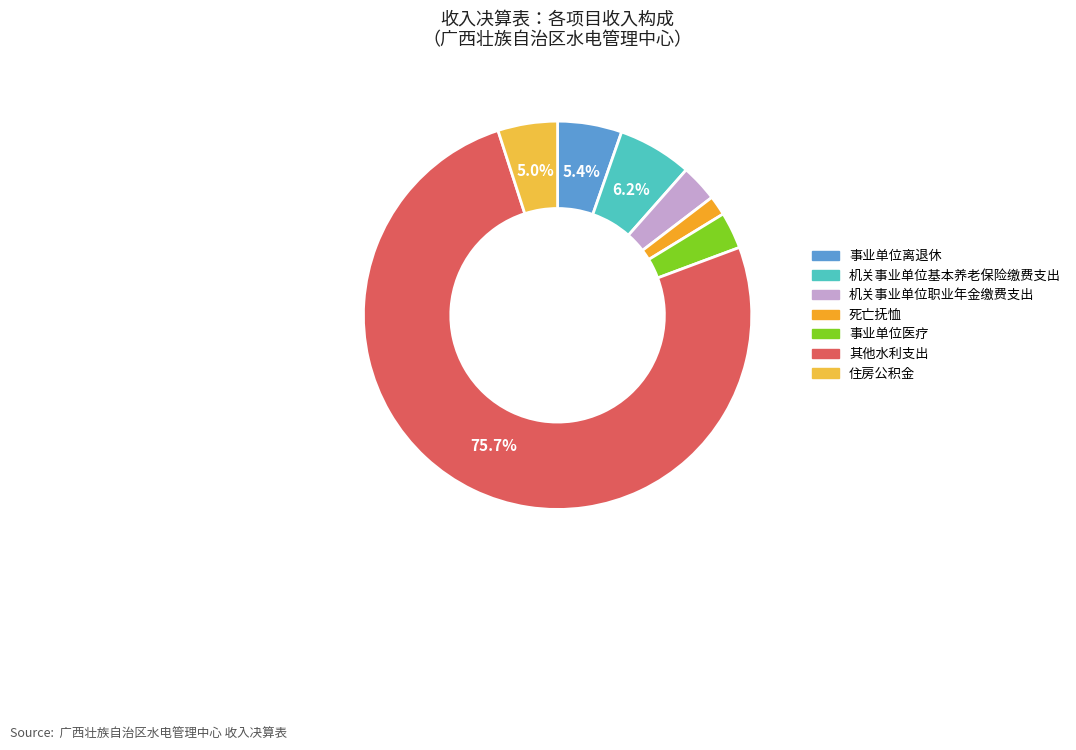

To the nearest percent, what is the difference between the largest and smallest slice percentages?

74%